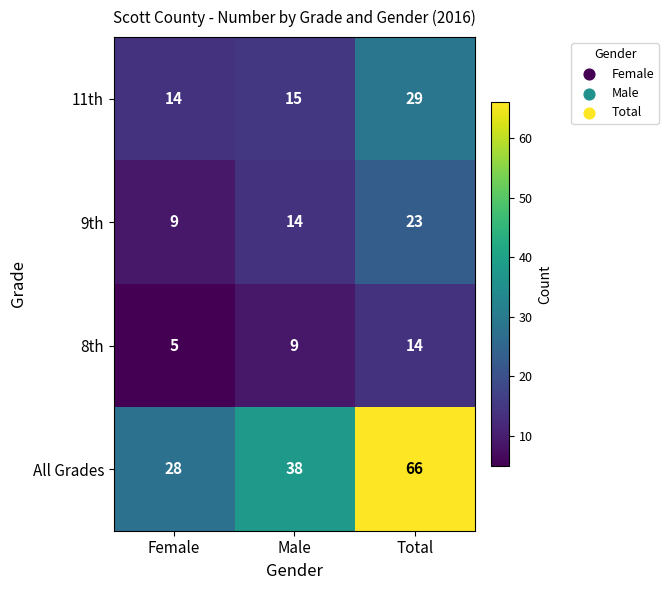

Which series has the largest range (max minus min)?

All Grades